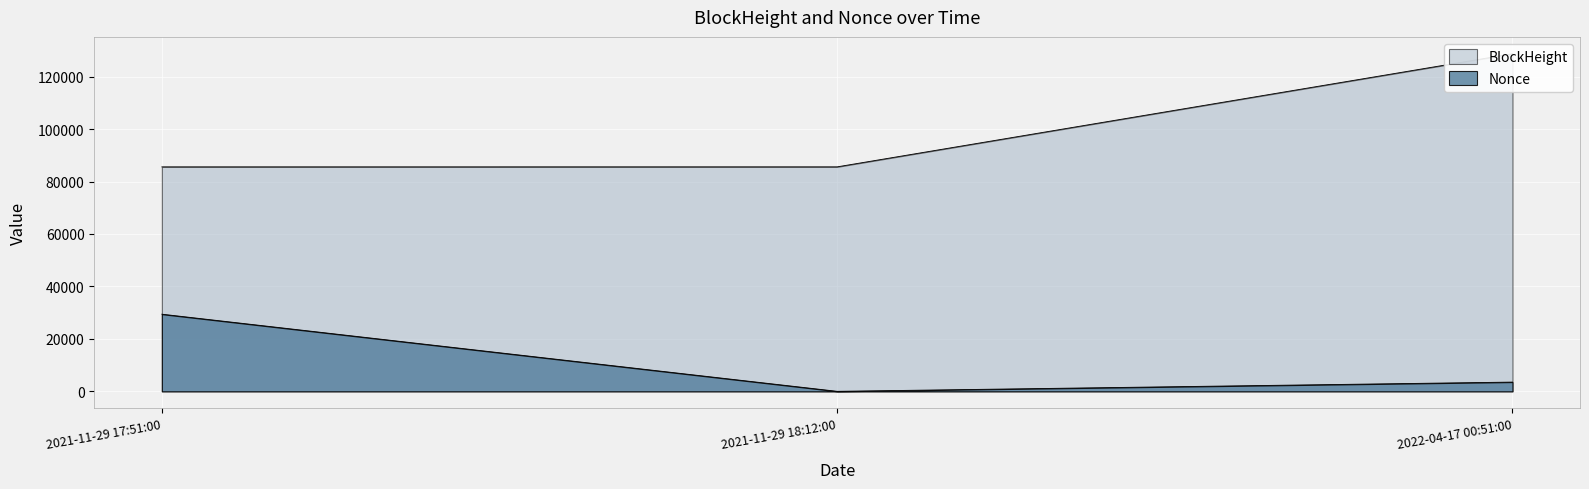

How many values in the BlockHeight series exceed 85607?

1